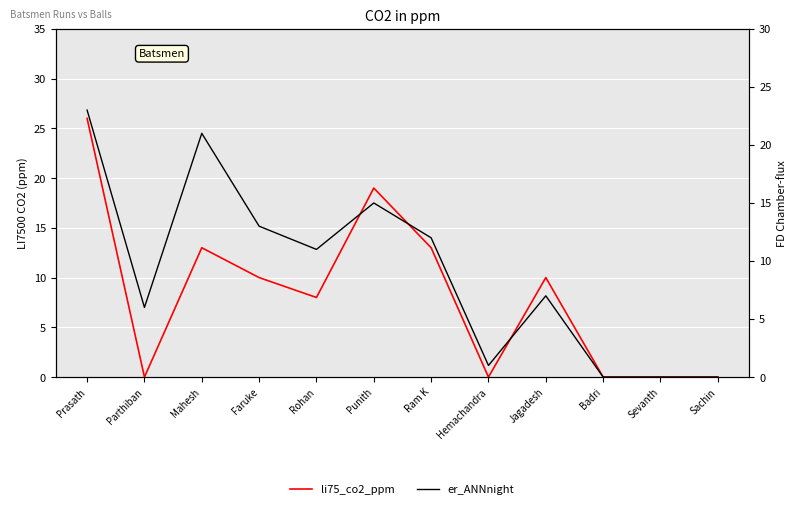

At which label does li75_co2_ppm reach its peak?

Prasath